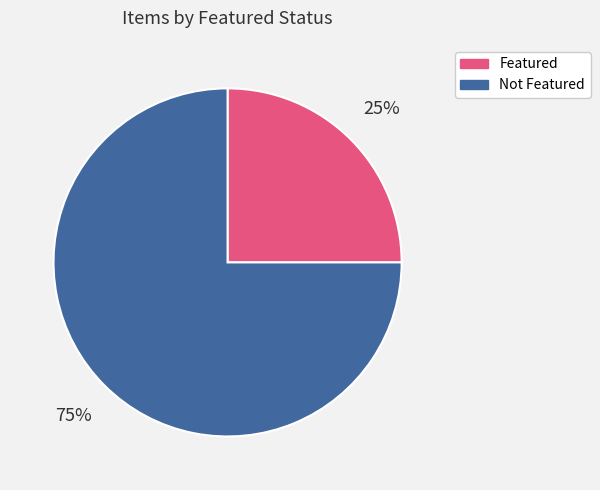

Does any single category account for the majority?

Yes